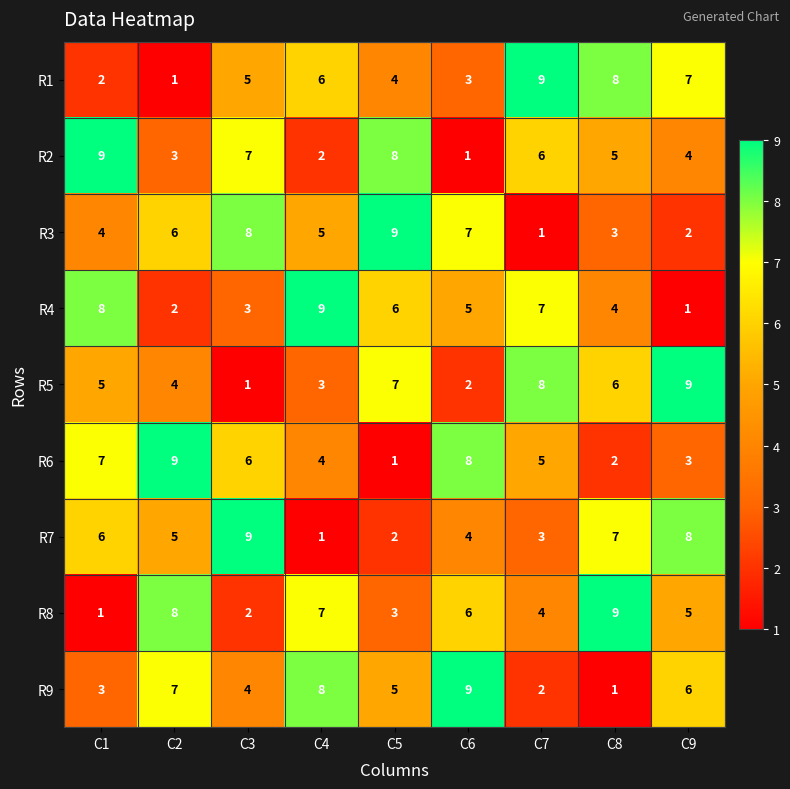

What is the total value across all series at C8?

45